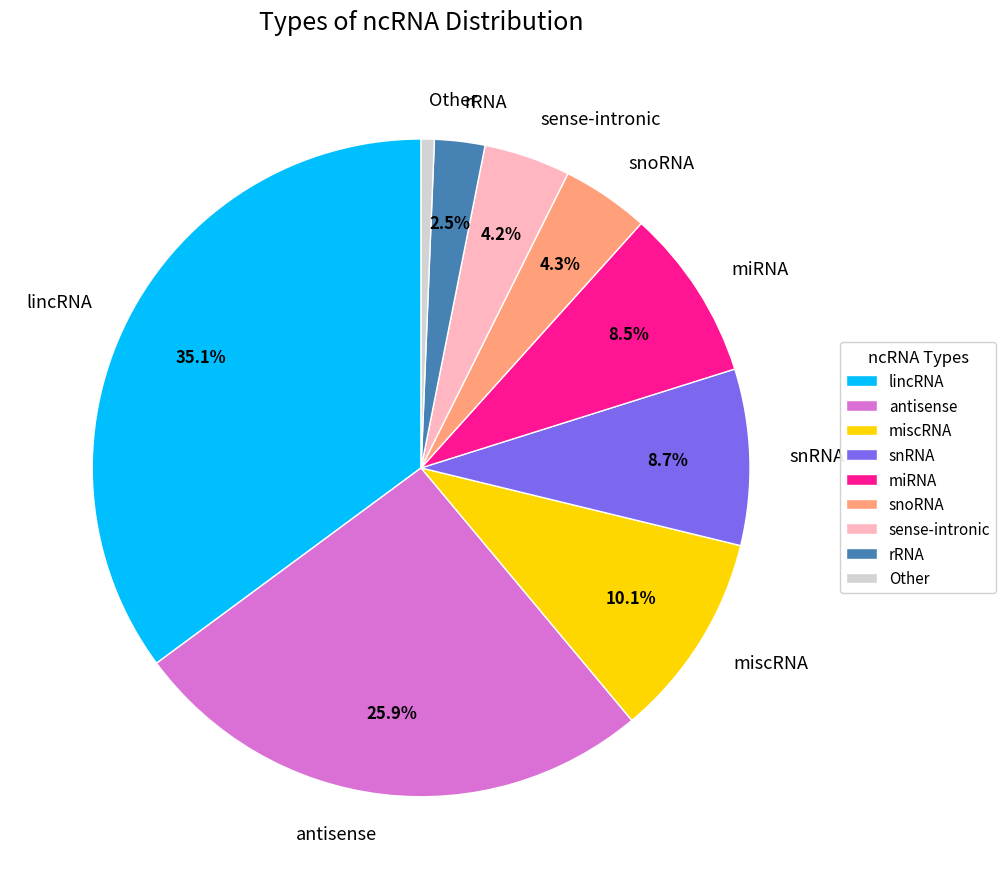

To the nearest percent, what portion does snoRNA represent?

4%